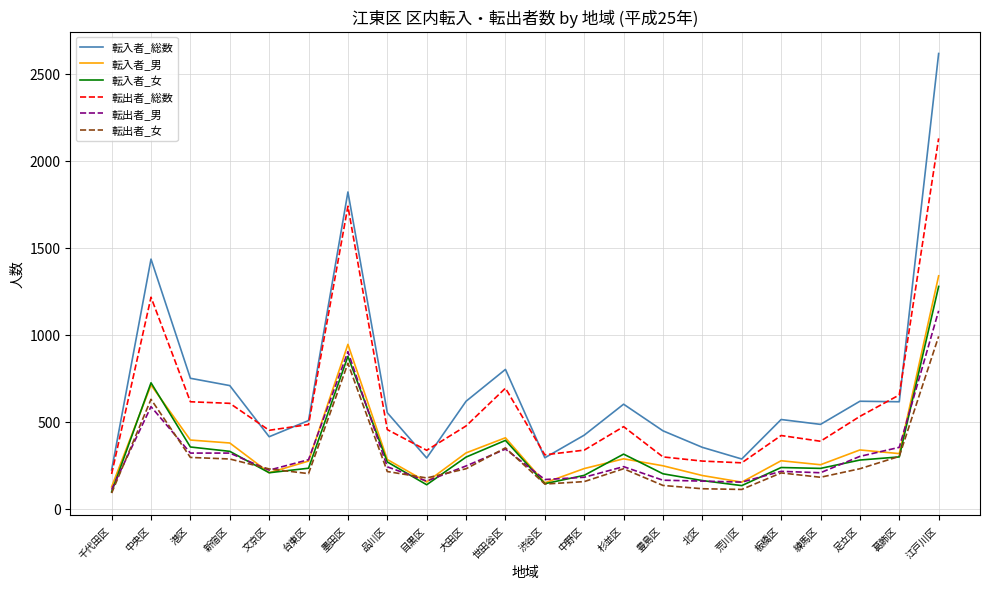

True or false: 転入者_総数 and 転入者_女 cross at least once.

False